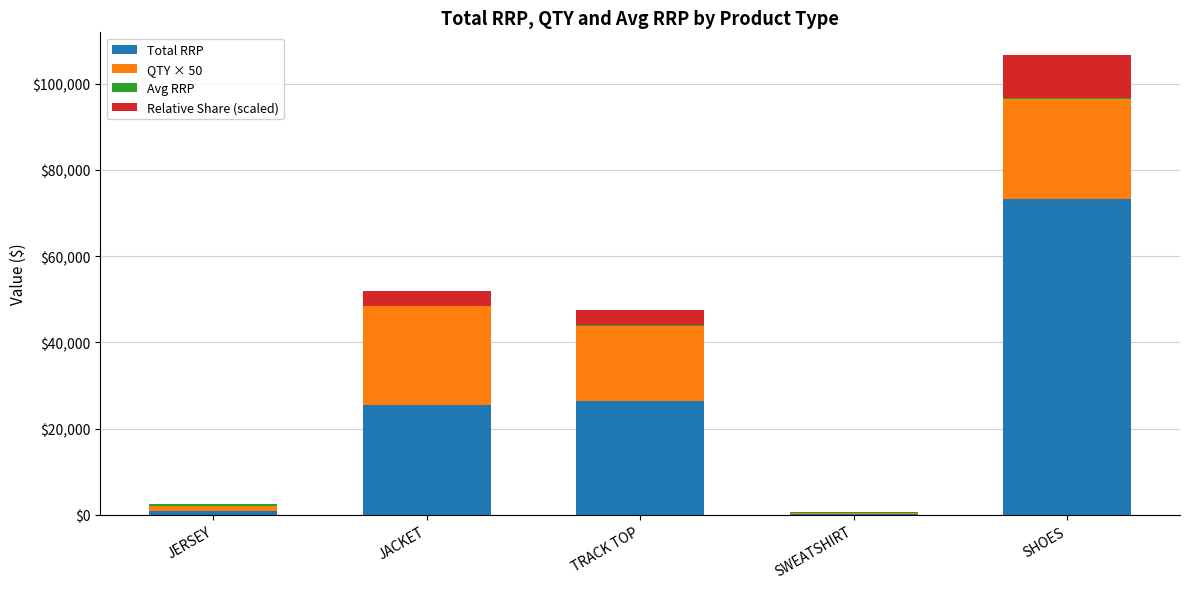

Which category has the highest value in the Total RRP series?

SHOES